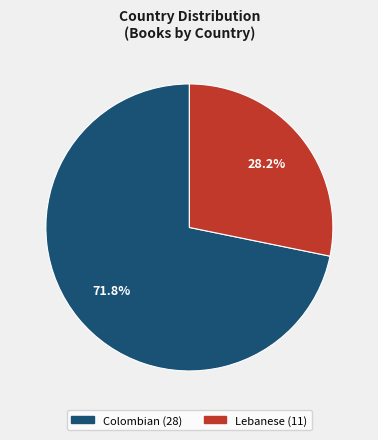

True or false: Colombian accounts for 72% of the total.

True